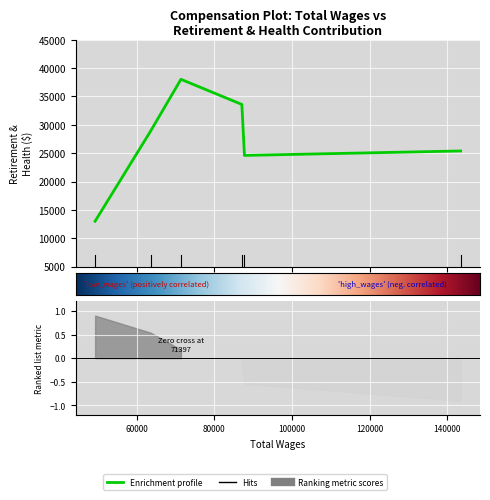

Between 87756.0 and 63561.0, which is larger?

63561.0